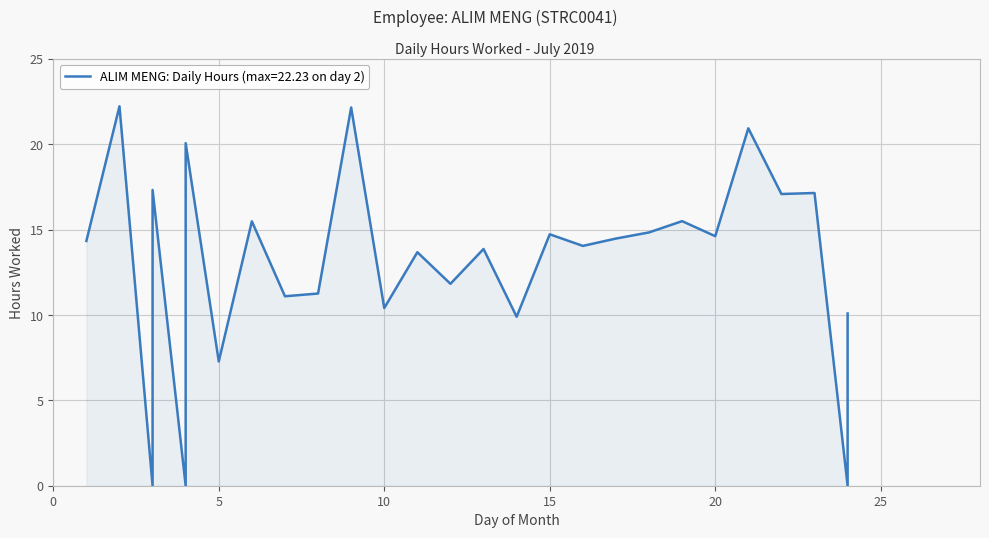

What is the ratio of the value at 2 to the value at 14?

2.2